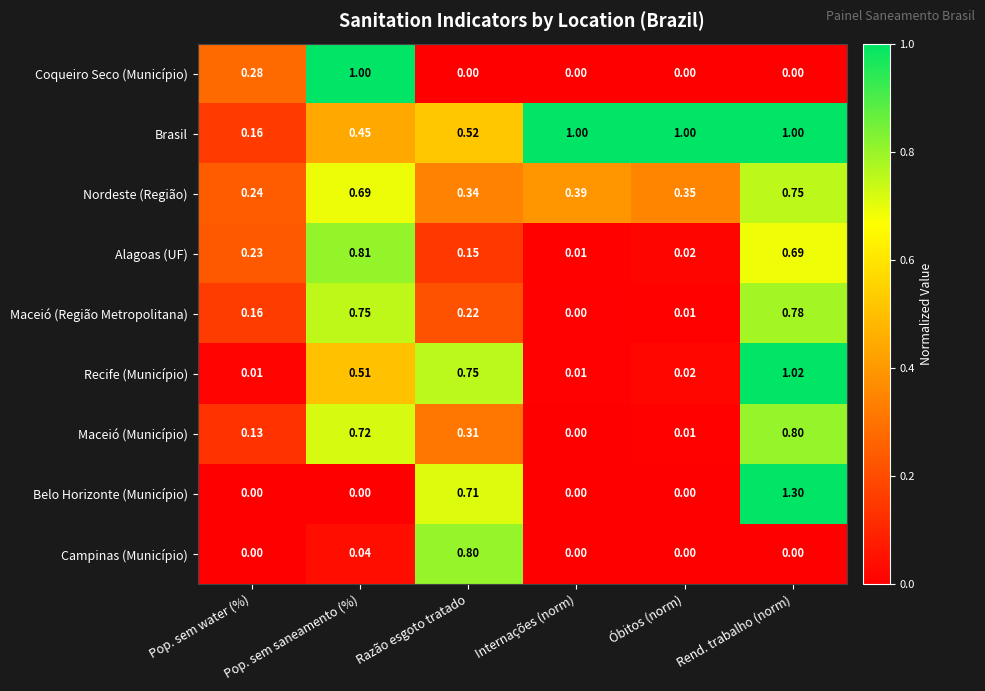

Which category has the highest value across all series?

Rend. trabalho (norm)